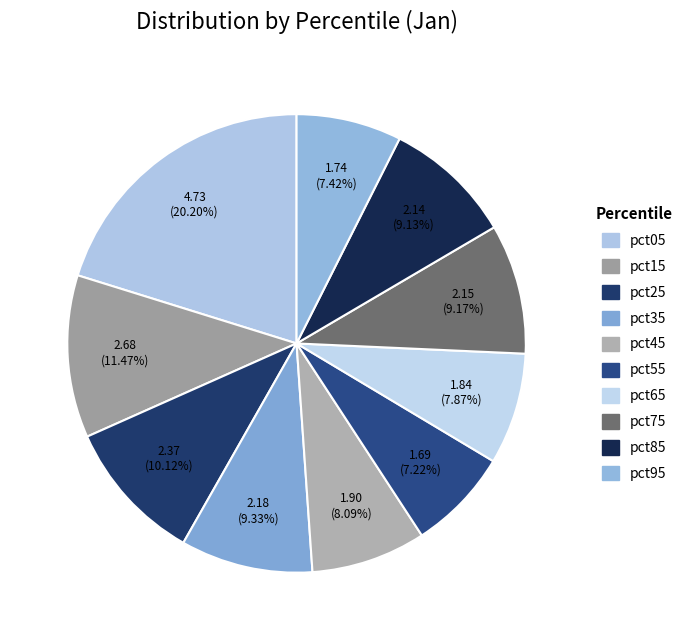

What percentage is NOT represented by pct35?

90.7%